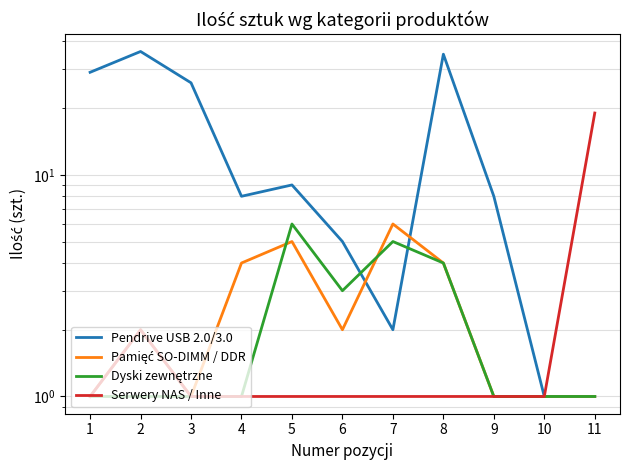

What is the difference between the highest and lowest values at 2?

35